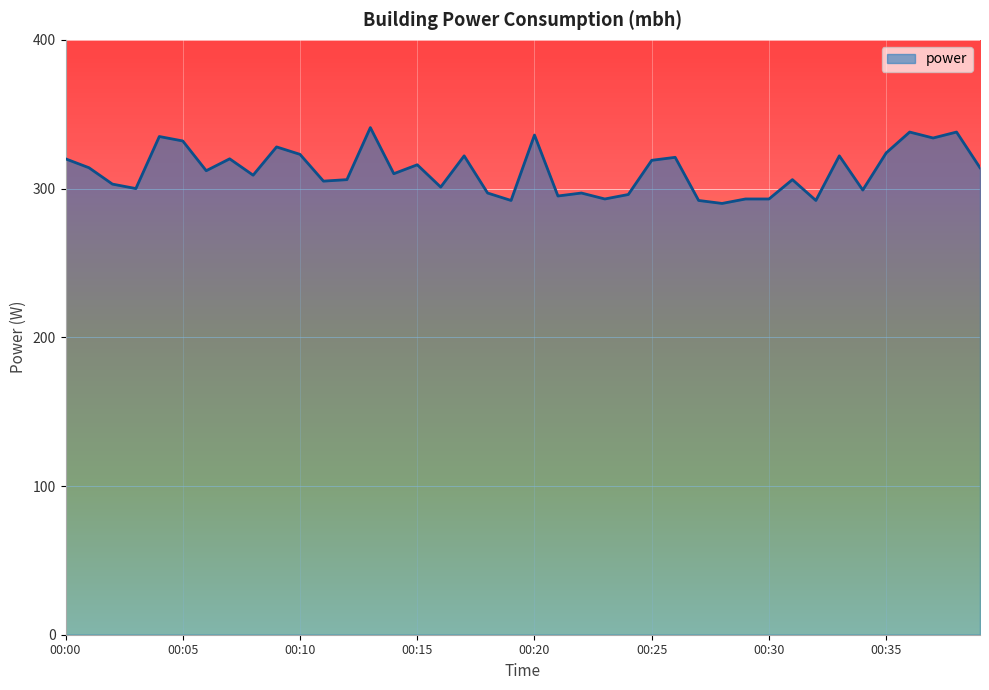

What is the minimum value shown in the chart?

290